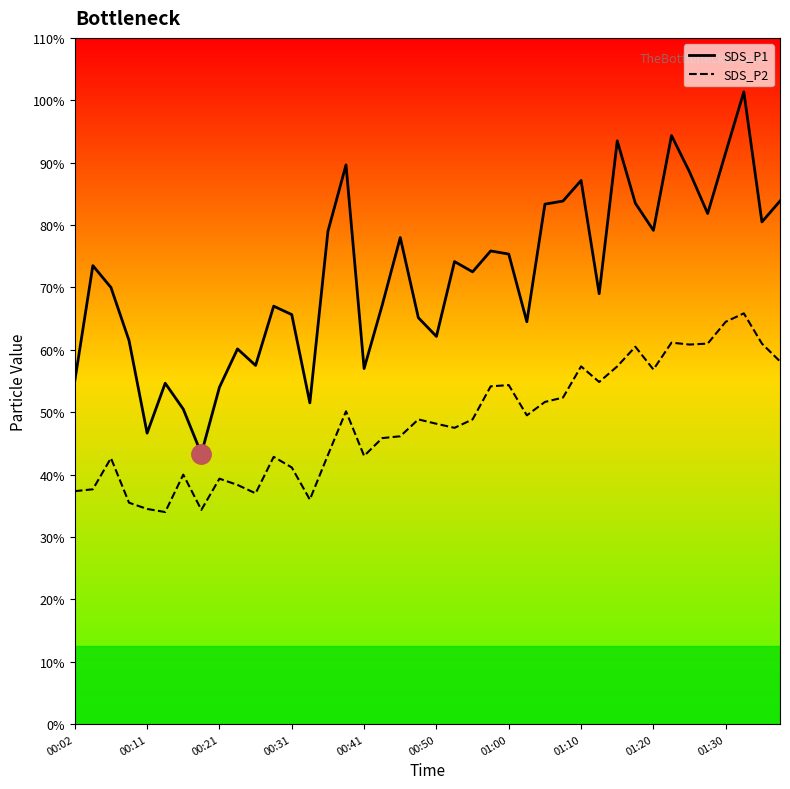

The SDS_P1 series shows 16.7 at 31. True or false?

True